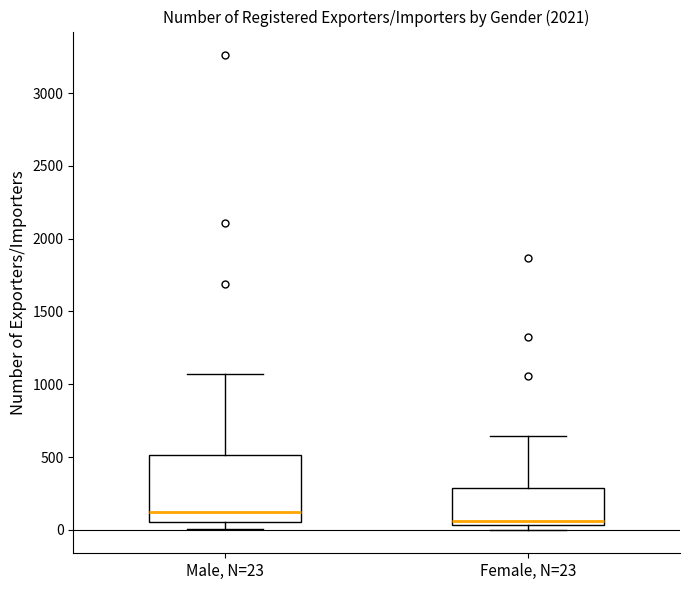

Where does the median line of the box for Male, N=23 sit on the y-axis? The values are not printed on the chart, so give them approximately, as read against the axis.

100